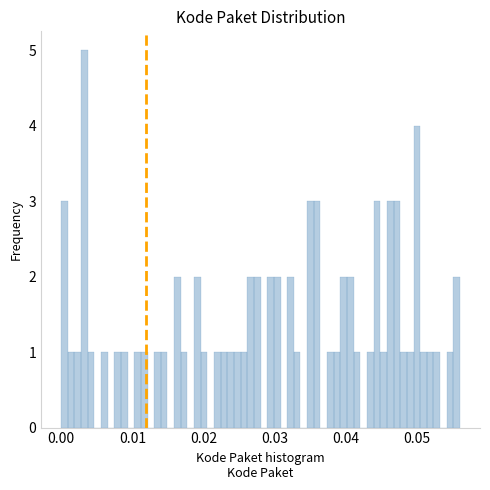

Read against the x-axis, roughly where is the centre of the tallest bar?

0.003